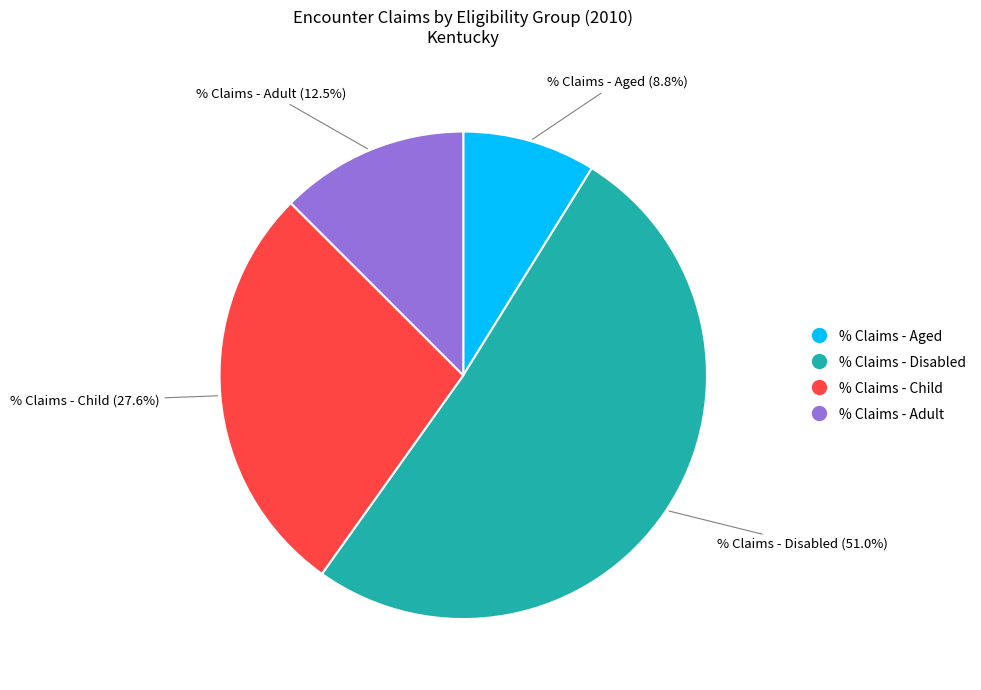

To the nearest percent, what is the average slice percentage?

25%